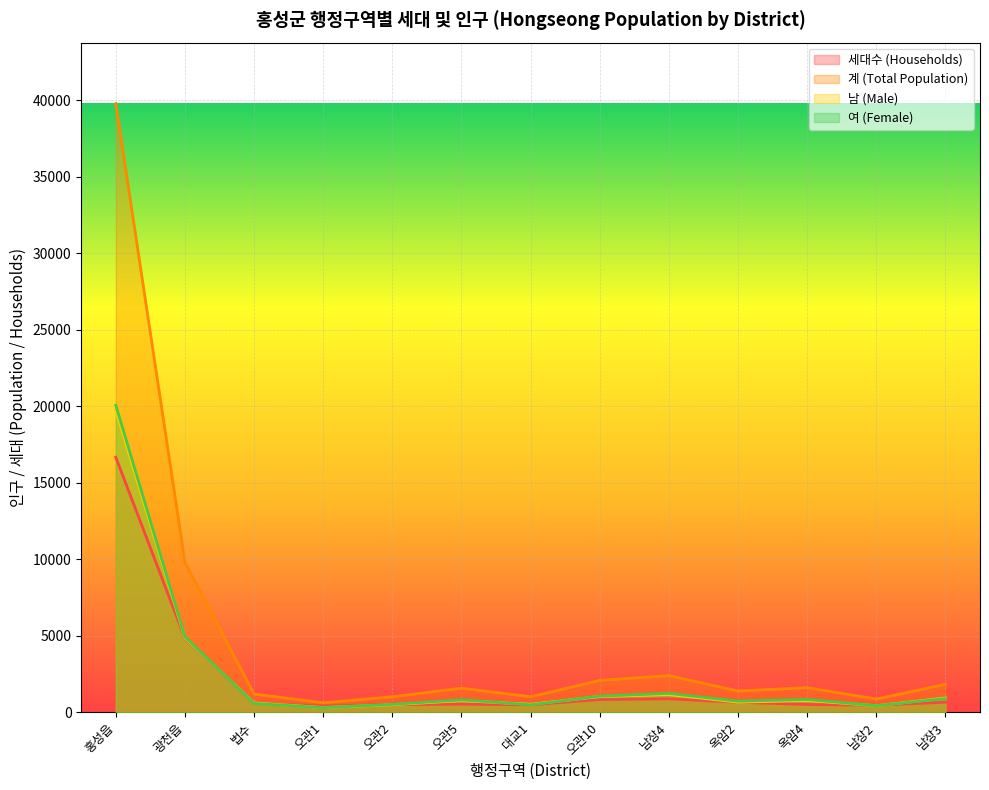

The 여 (Female) series shows 841 at 옥암4. True or false?

True